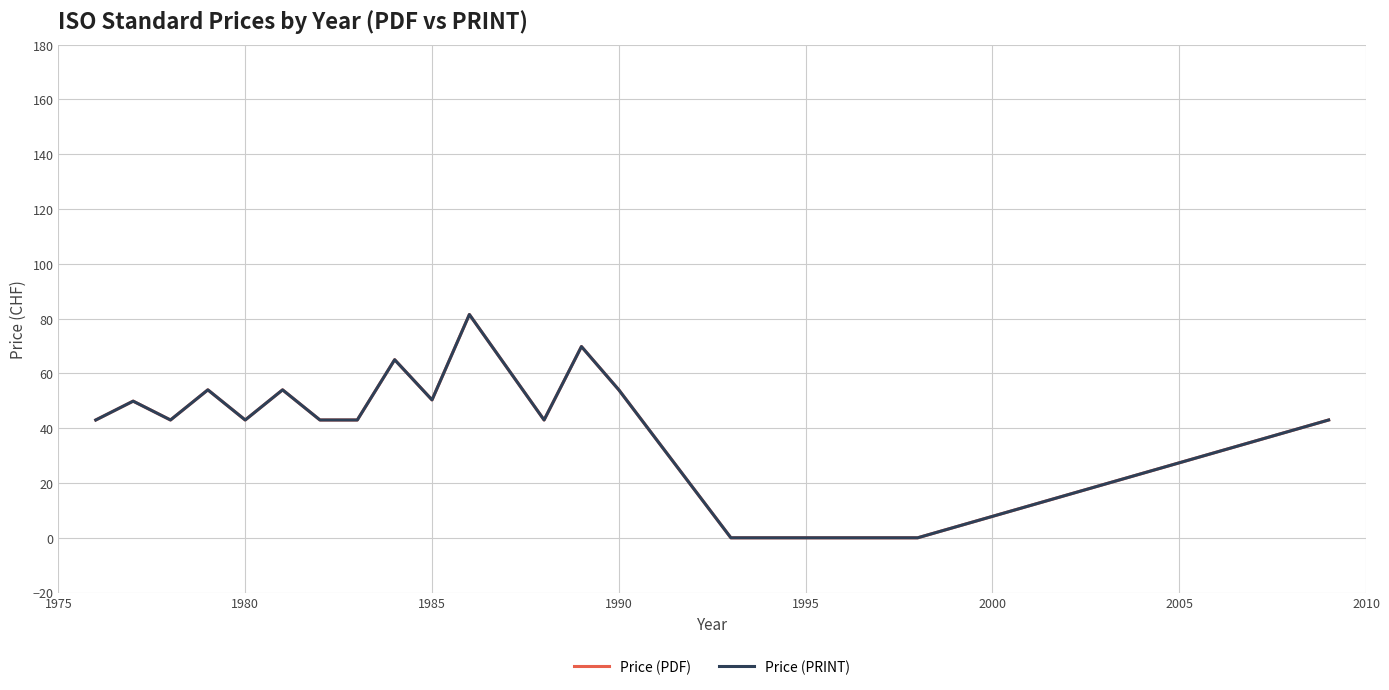

Does the chart display data point markers on the line(s)?

No